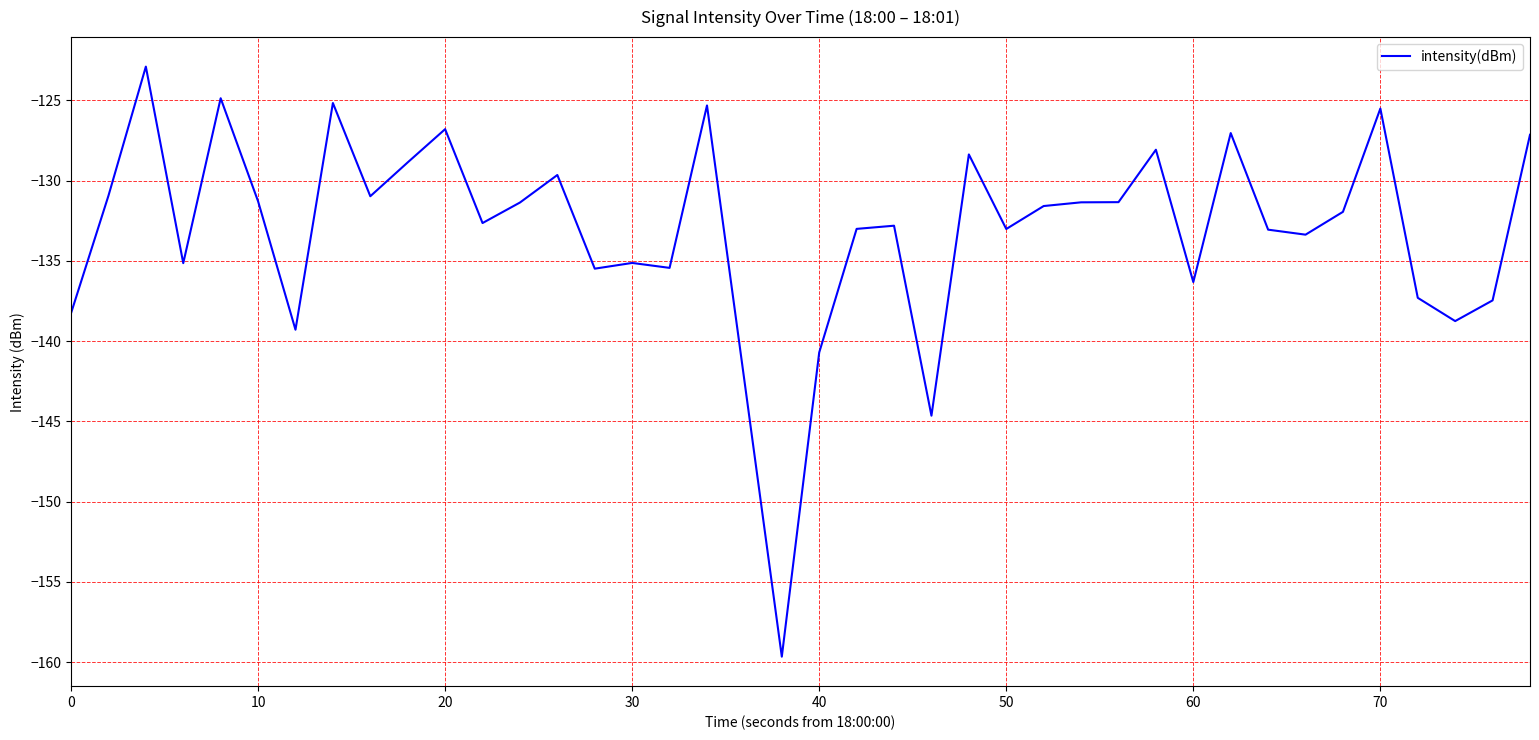

What is the greatest value displayed?

-122.9